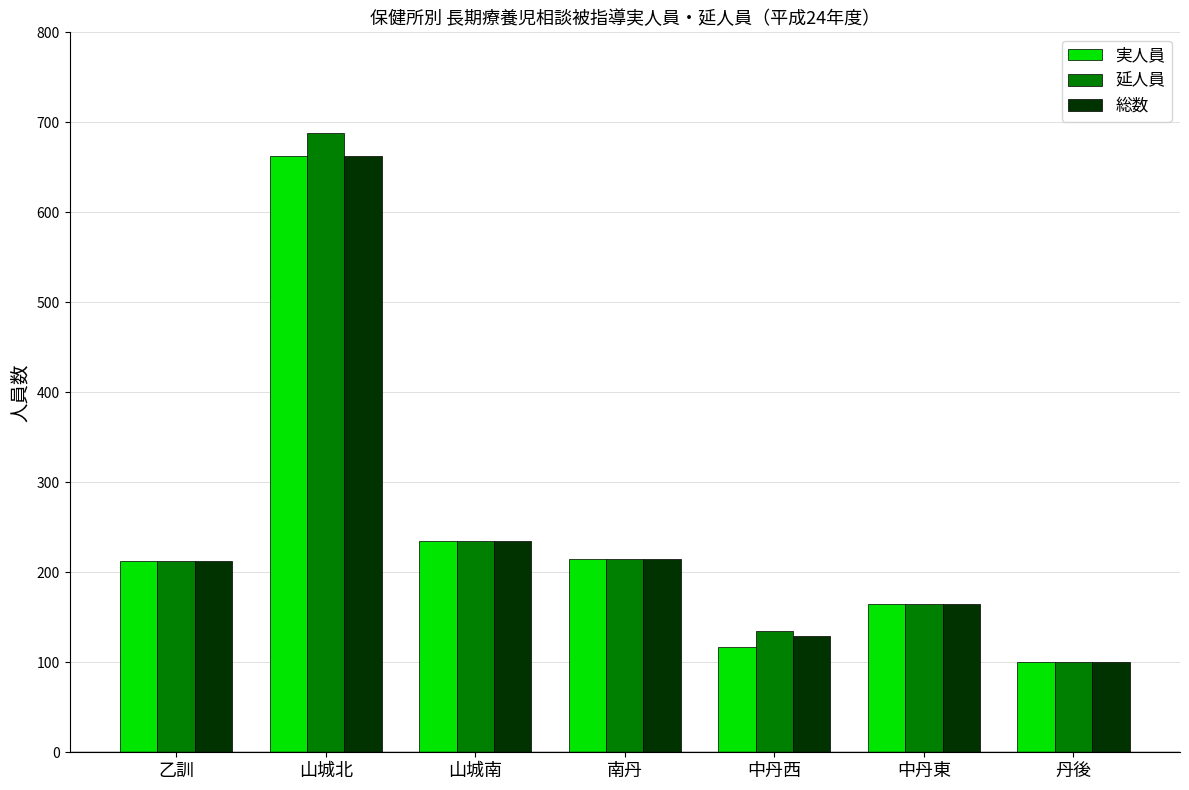

What are all the series names shown in the legend?

実人員, 延人員, 総数